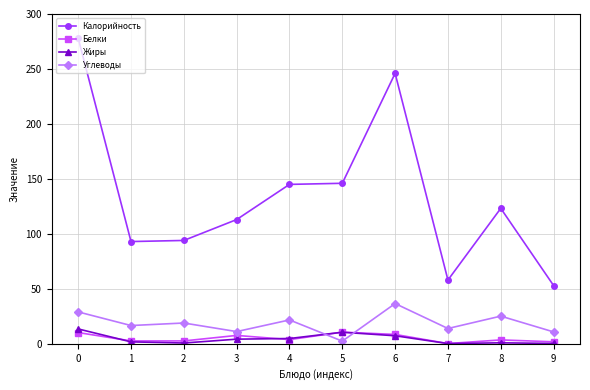

Between 6 and 8, which series saw the biggest shift?

Калорийность